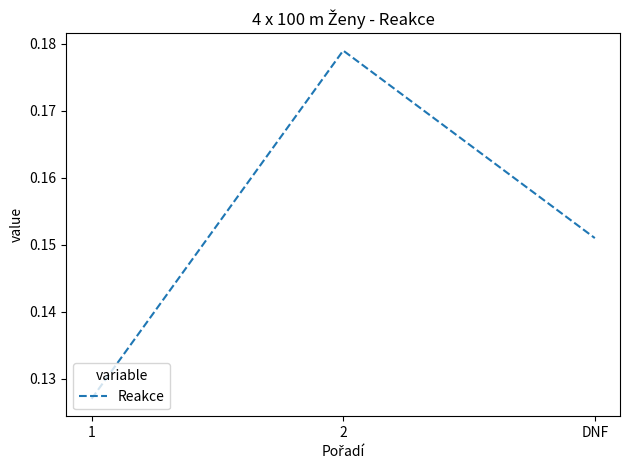

Is it true that the value at 2 is 0.3?

False